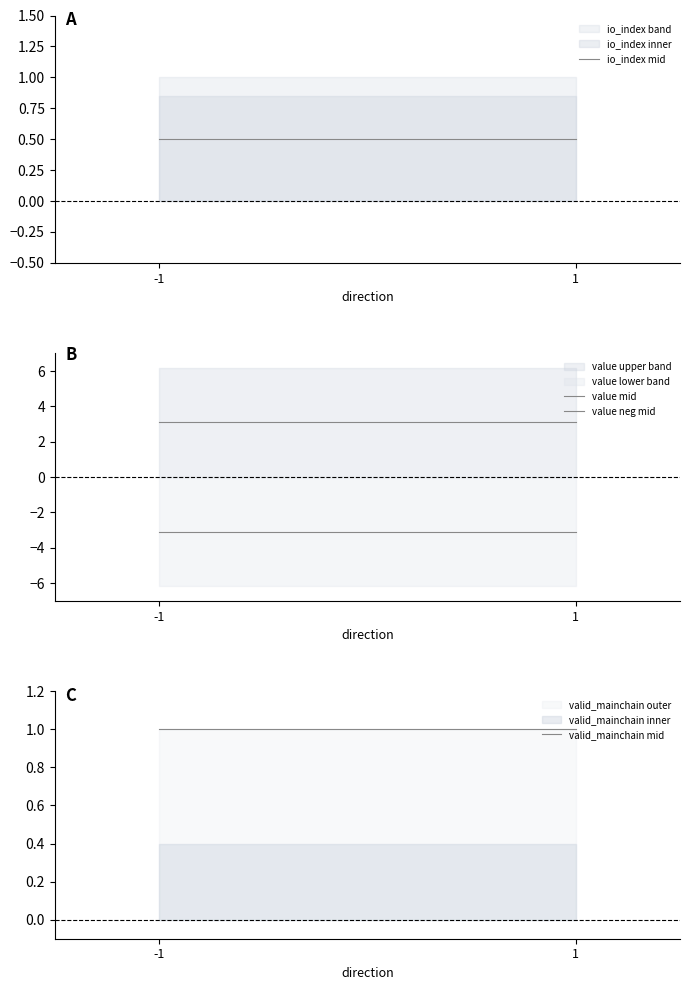

Is it true that value neg mid equals -3.1 at 1?

True